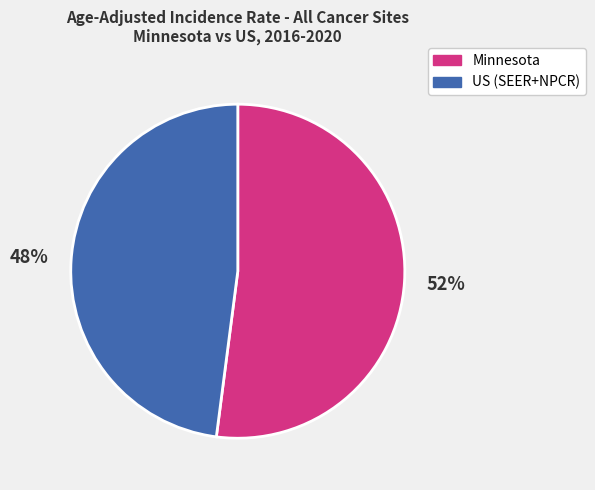

Combined, do US (SEER+NPCR) and Minnesota account for over 50%?

Yes